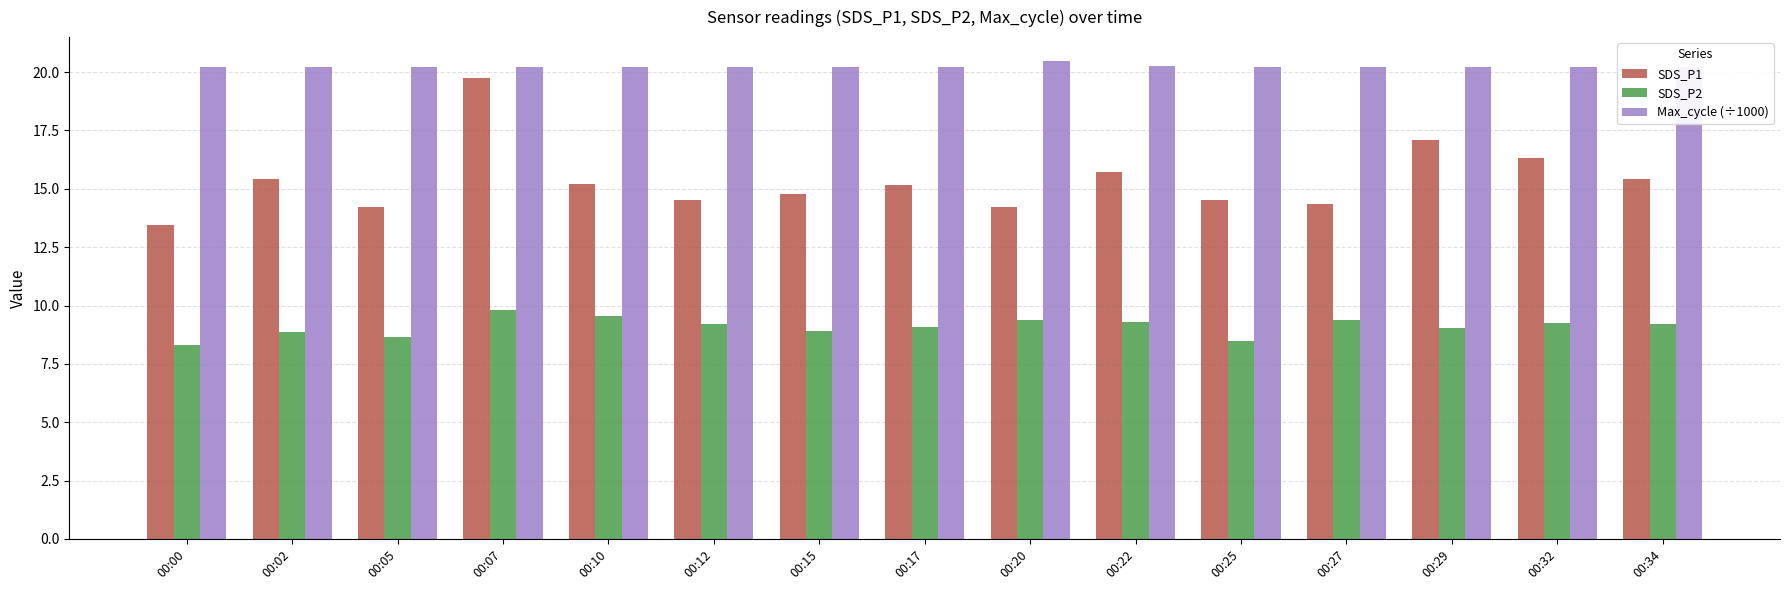

Read the SDS_P1 value at 00:34.

15.4